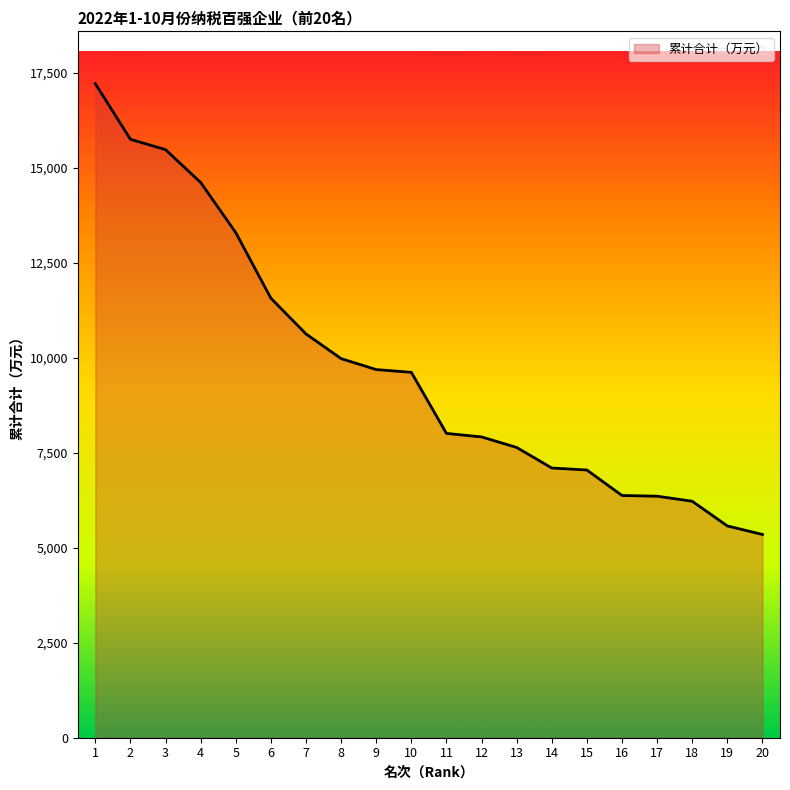

Between 9 and 7, which is larger?

7